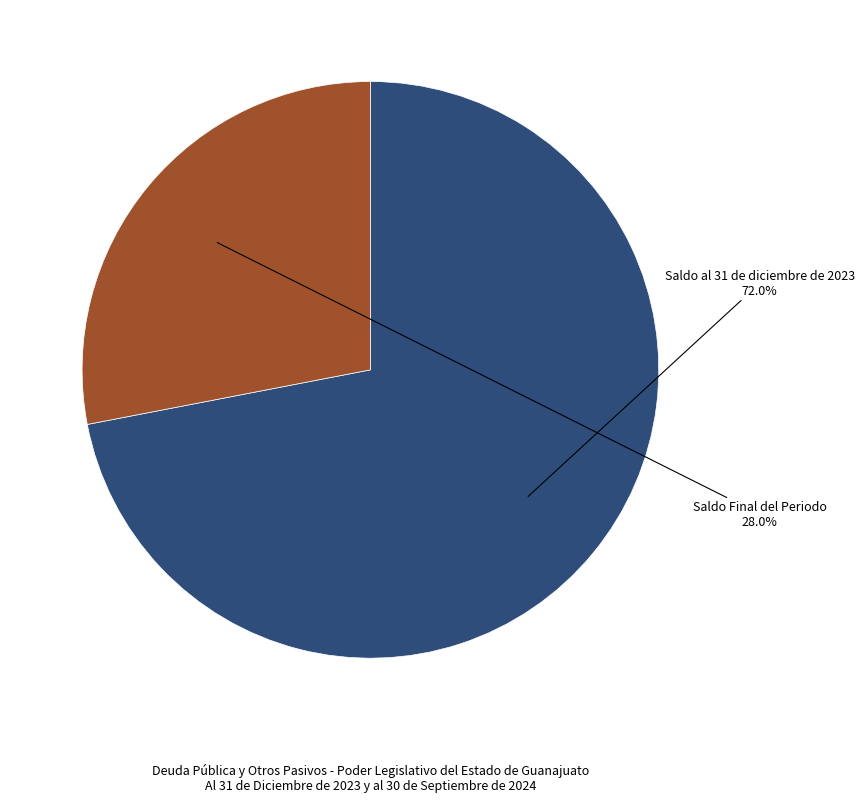

To the nearest percent, what is the difference between the largest and smallest slice percentages?

44%